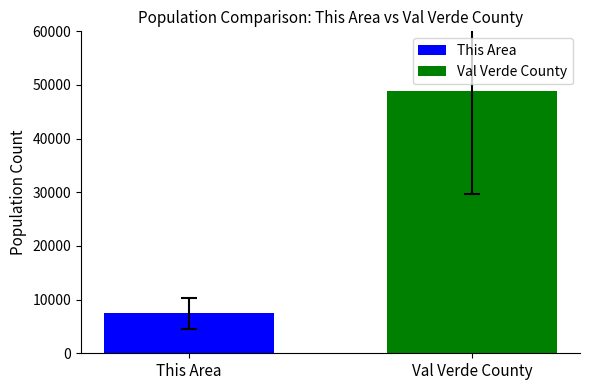

What are all the series names shown in the legend?

This Area, Val Verde County